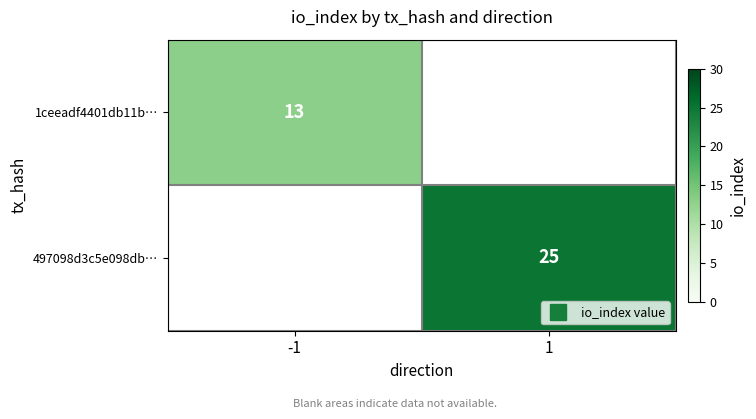

Is the value of 1ceeadf4401db11b… at -1 greater than the value of 497098d3c5e098db… at 1?

No